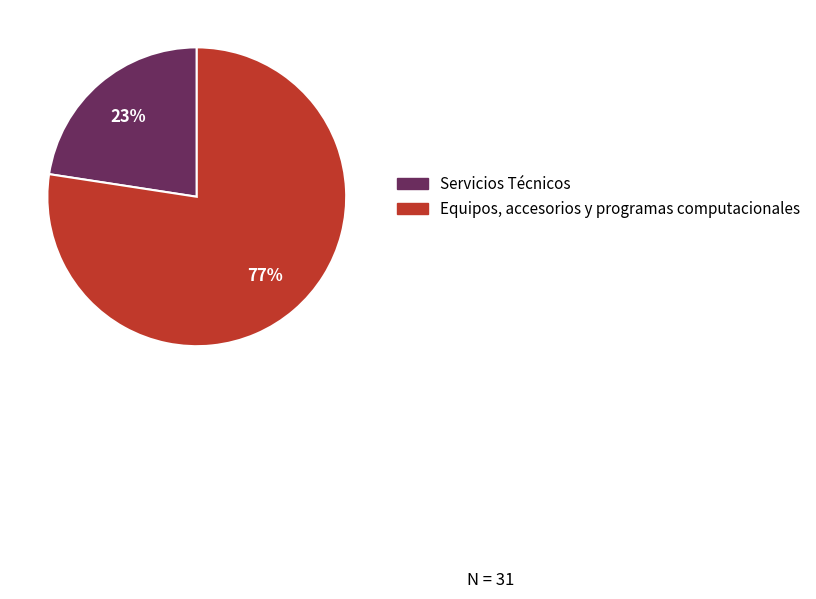

To the nearest percent, what percentage of the pie is Servicios Técnicos?

23%